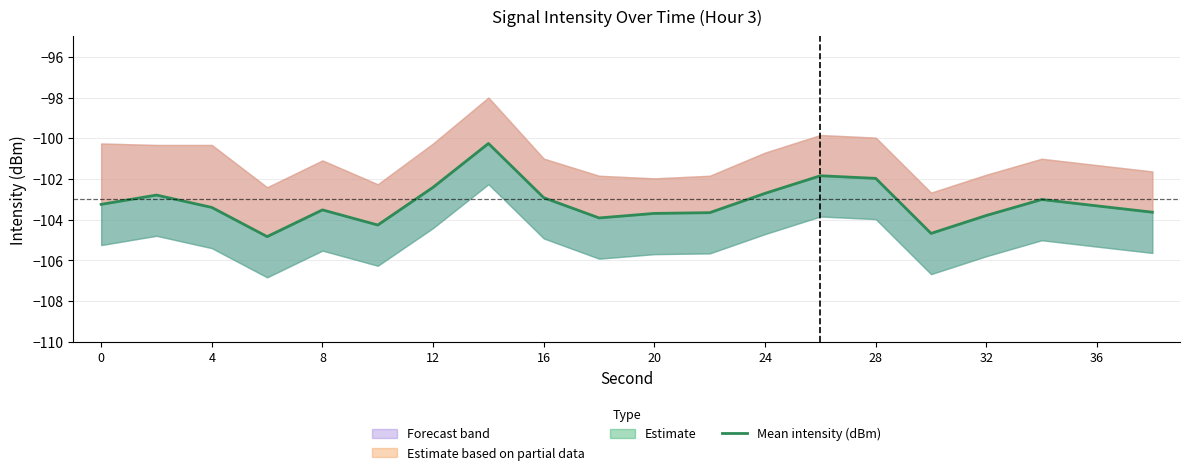

True or false: the data shows -30.4 at 17.

False